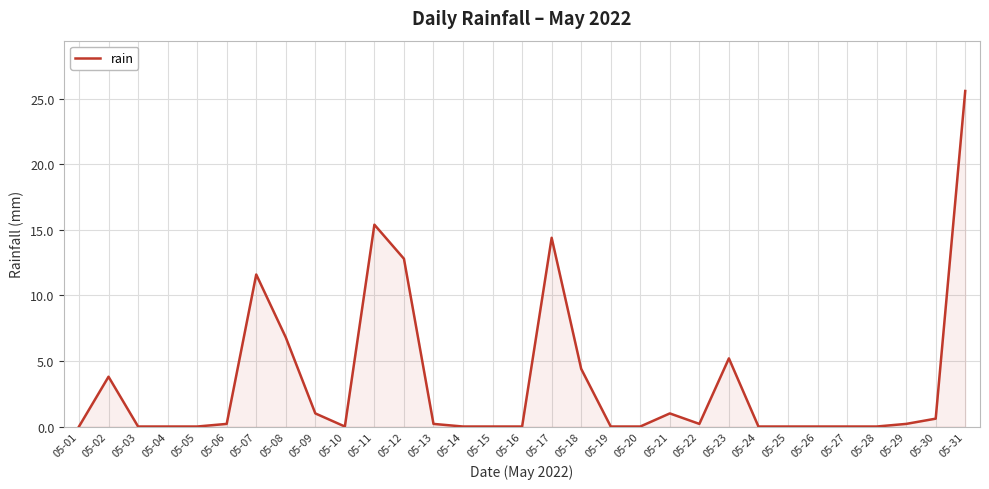

What is the sum of all values?

103.4